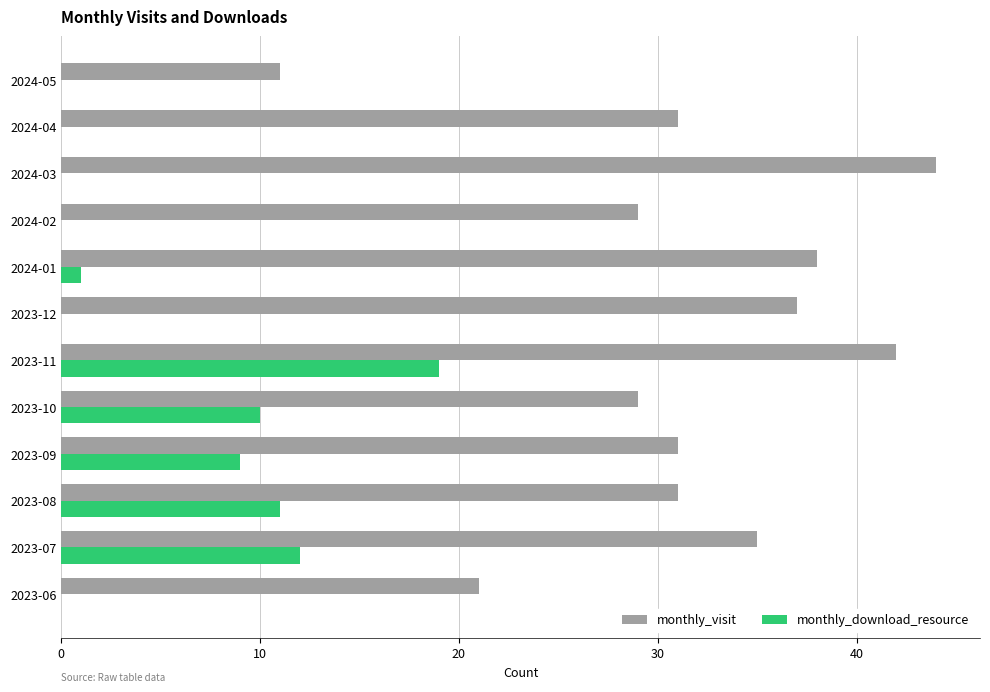

Is it true that monthly_visit equals 29 at 2024-02?

True